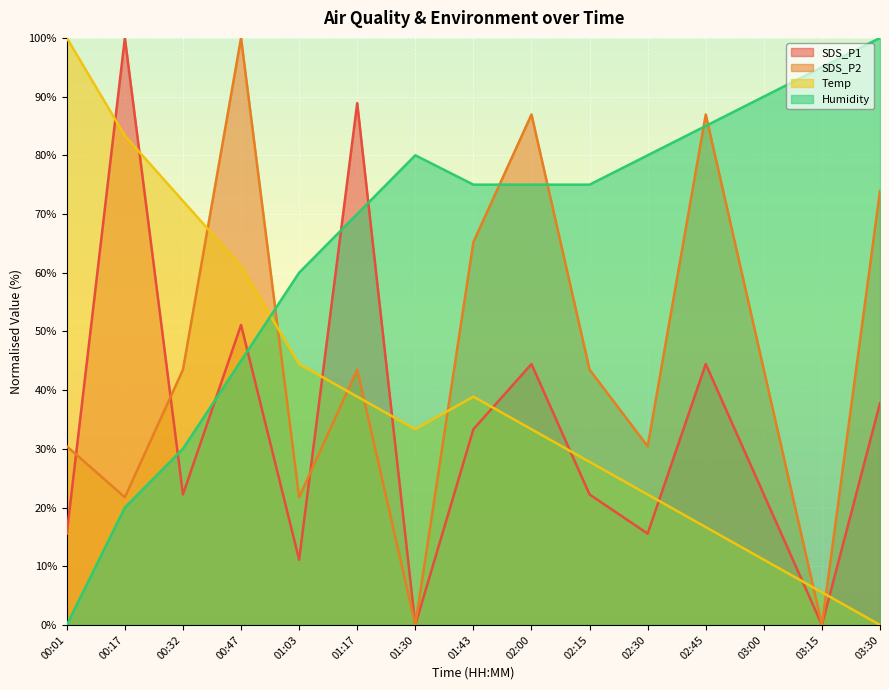

Which series has the widest spread of values?

SDS_P1